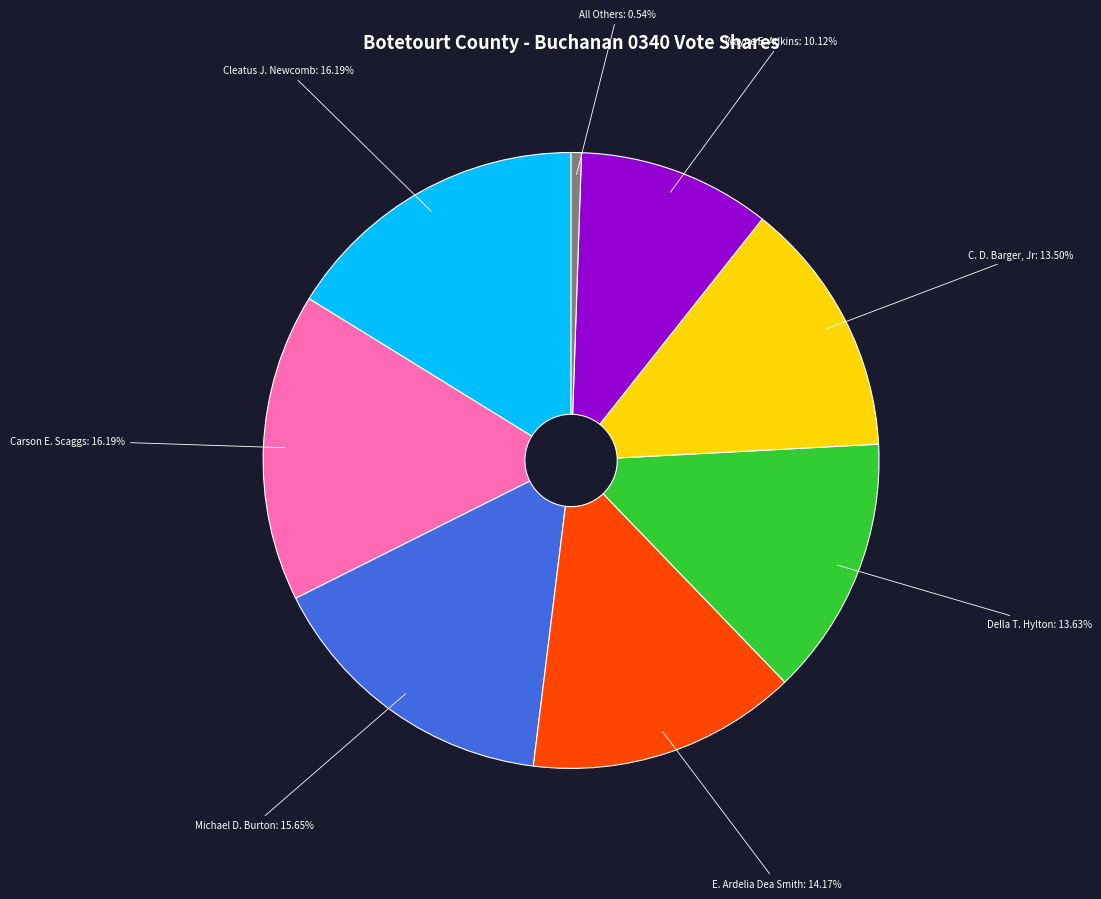

How many segments does this pie chart have?

8